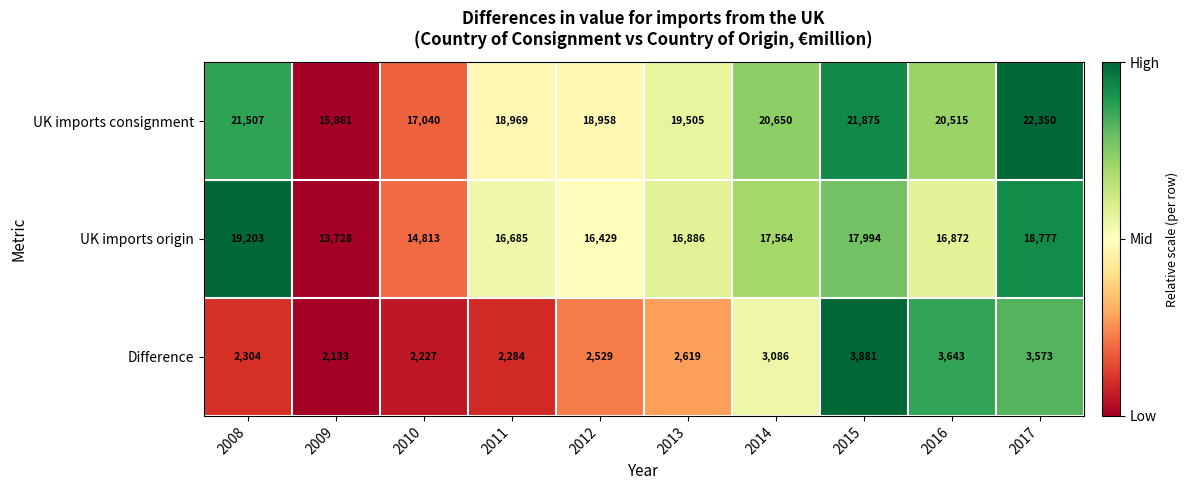

Reading left to right, list all the values displayed in this chart.

UK imports consignment: 2008=21507	2009=15861	2010=17040	2011=18969	2012=18958	2013=19505	2014=20650	2015=21875	2016=20515	2017=22350
UK imports origin: 2008=19203	2009=13728	2010=14813	2011=16685	2012=16429	2013=16886	2014=17564	2015=17994	2016=16872	2017=18777
Difference: 2008=2304	2009=2133	2010=2227	2011=2284	2012=2529	2013=2619	2014=3086	2015=3881	2016=3643	2017=3573